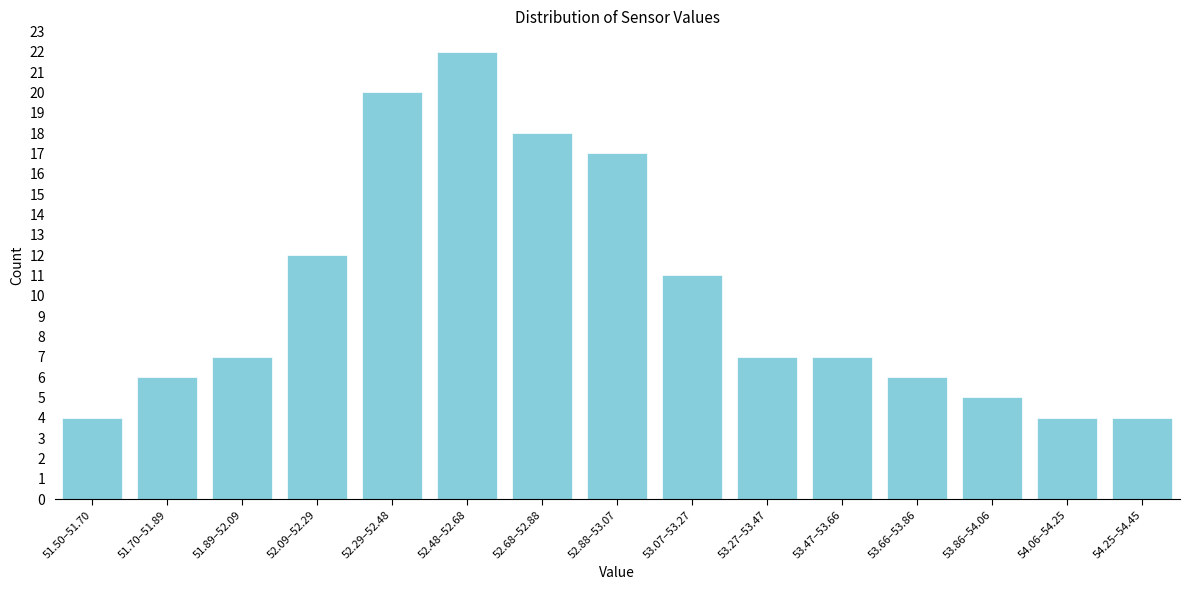

Reading left to right, extract all data points from this chart.

51.50–51.70=4	51.70–51.89=6	51.89–52.09=7	52.09–52.29=12	52.29–52.48=20	52.48–52.68=22	52.68–52.88=18	52.88–53.07=17	53.07–53.27=11	53.27–53.47=7	53.47–53.66=7	53.66–53.86=6	53.86–54.06=5	54.06–54.25=4	54.25–54.45=4